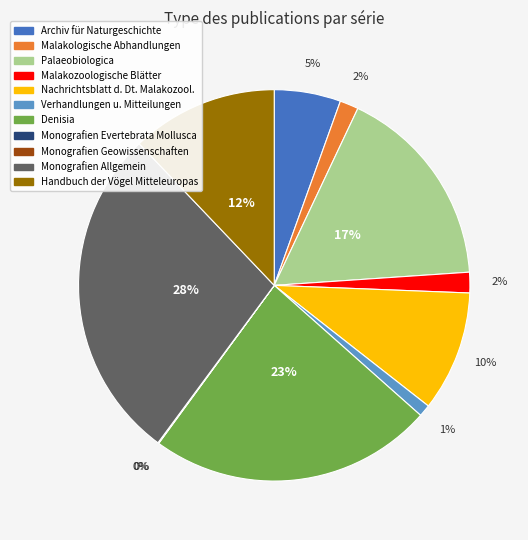

To the nearest percent, what is the average slice percentage?

9%